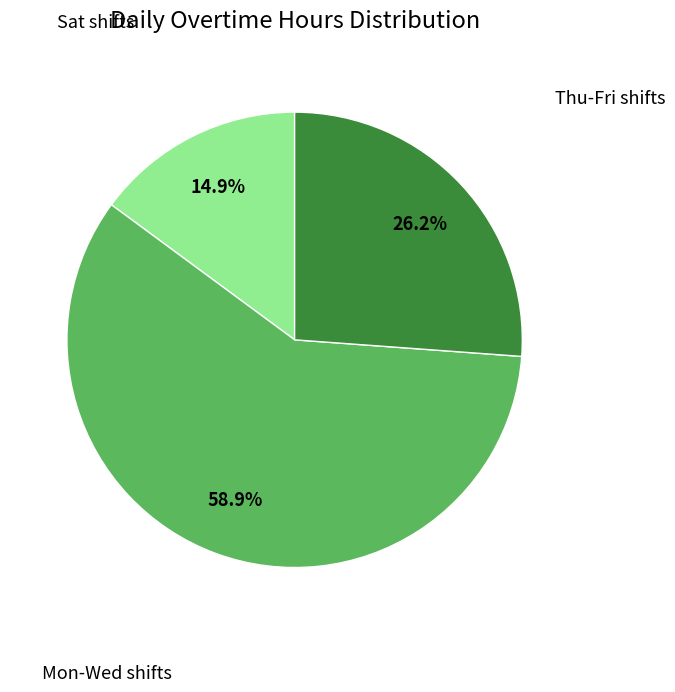

Is there any slice that represents more than half of the pie?

Yes